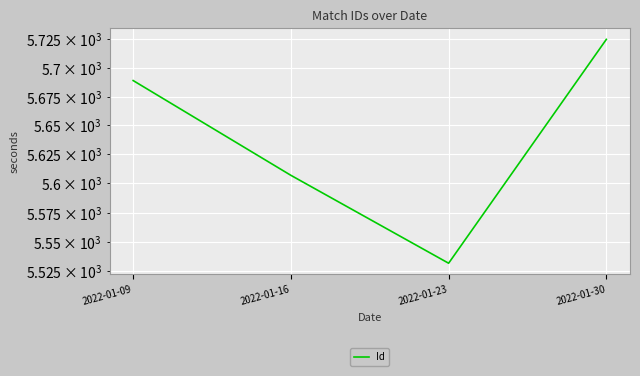

How many lines are shown in the chart?

1